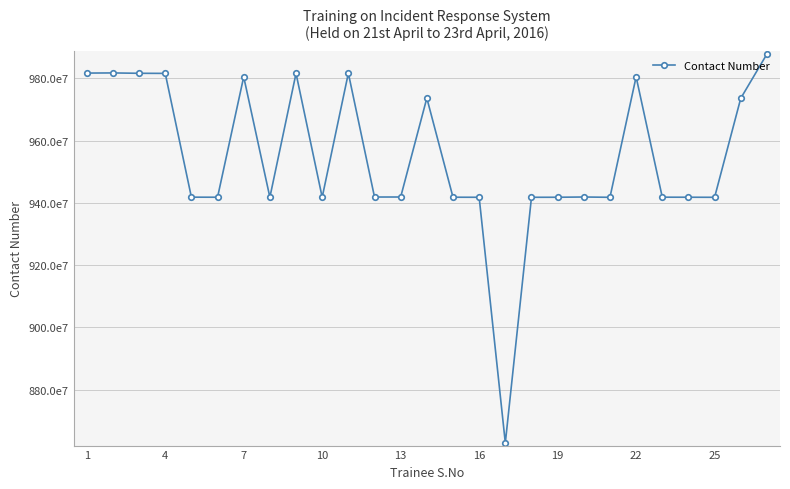

Is this an area chart (filled region under the line)?

No